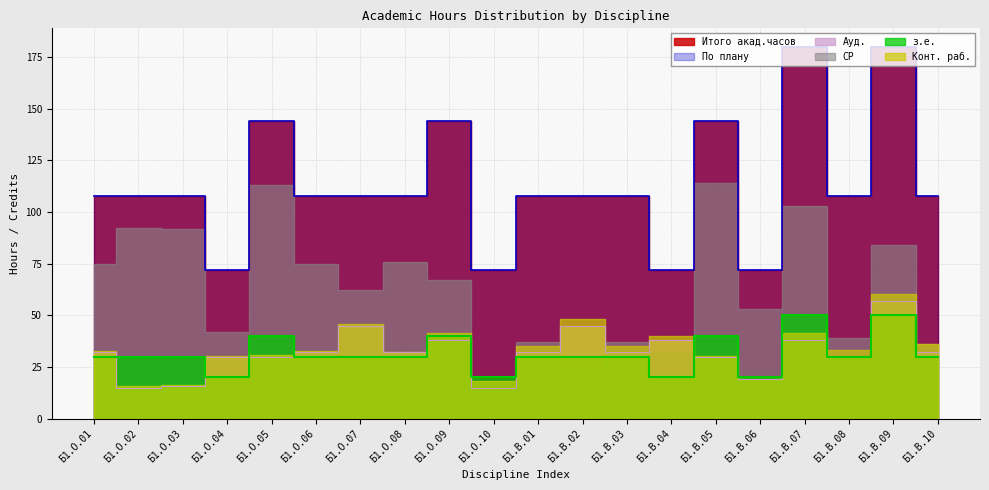

The з.е. series shows 26 at Б1.В.05. True or false?

False